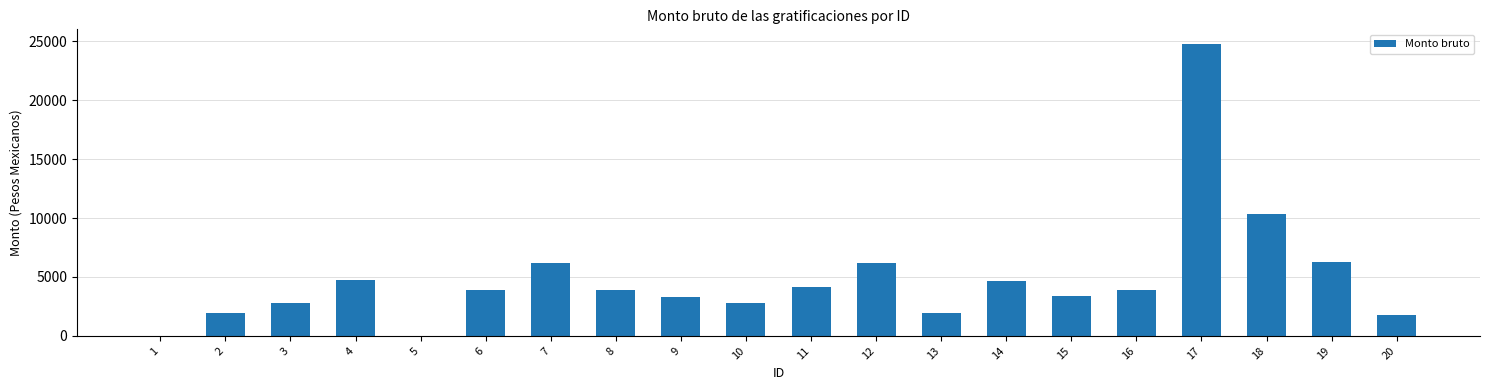

What is the greatest value displayed?

24778.6